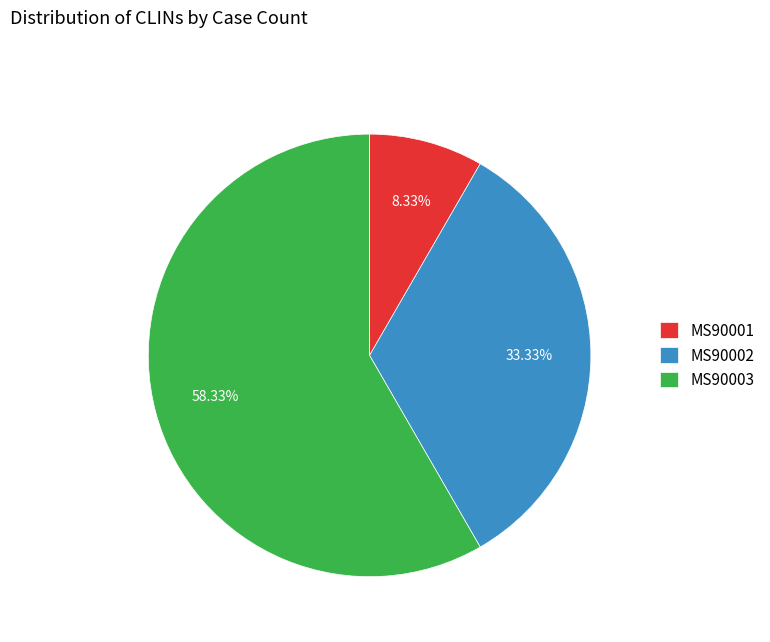

Which has a higher value, MS90003 or MS90002?

MS90003